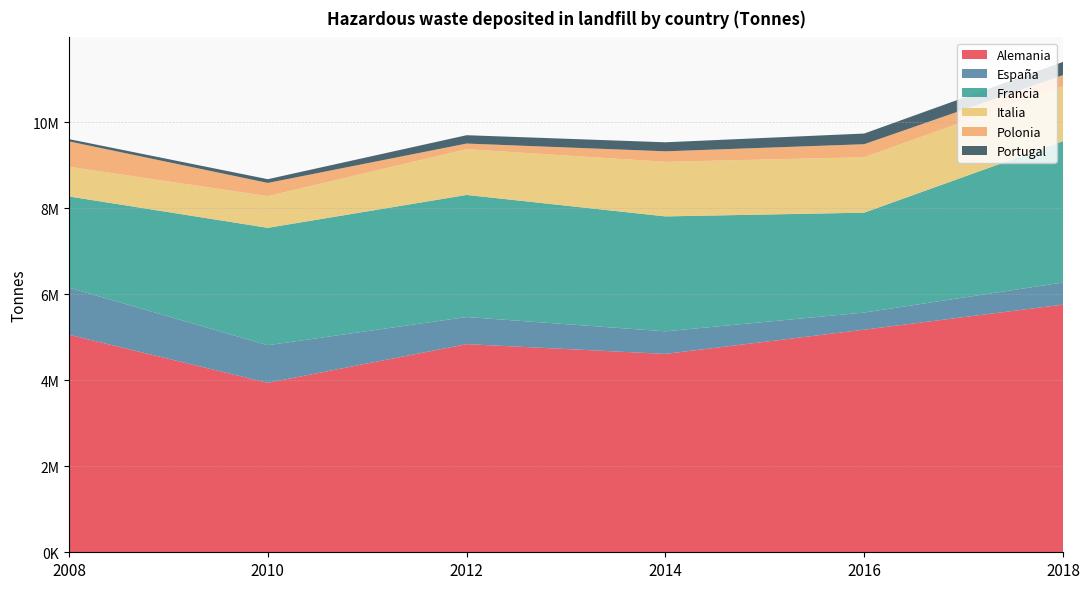

Reading left to right, what are all the values shown in this chart?

Alemania: 2008=5057111	2010=3939665	2012=4839110	2014=4612317	2016=5175434	2018=5758009
España: 2008=1095338	2010=874210	2012=630210	2014=524712	2016=398291	2018=513962
Francia: 2008=2120360	2010=2729389	2012=2838870	2014=2672055	2016=2322485	2018=3285021
Italia: 2008=690629	2010=736999	2012=1063650	2014=1268619	2016=1289000	2018=1280412
Polonia: 2008=589280	2010=306910	2012=130992	2014=244786	2016=302212	2018=256075
Portugal: 2008=53208	2010=87075	2012=194056	2014=209651	2016=248366	2018=307181